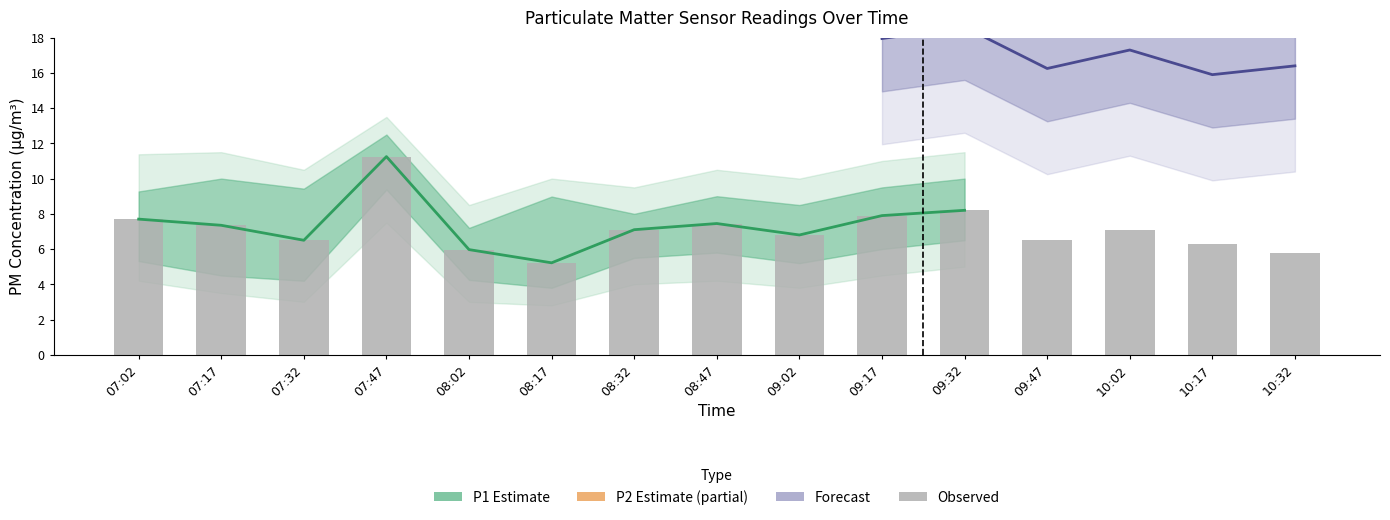

What is the value of the 14th bar from the left?

6.3